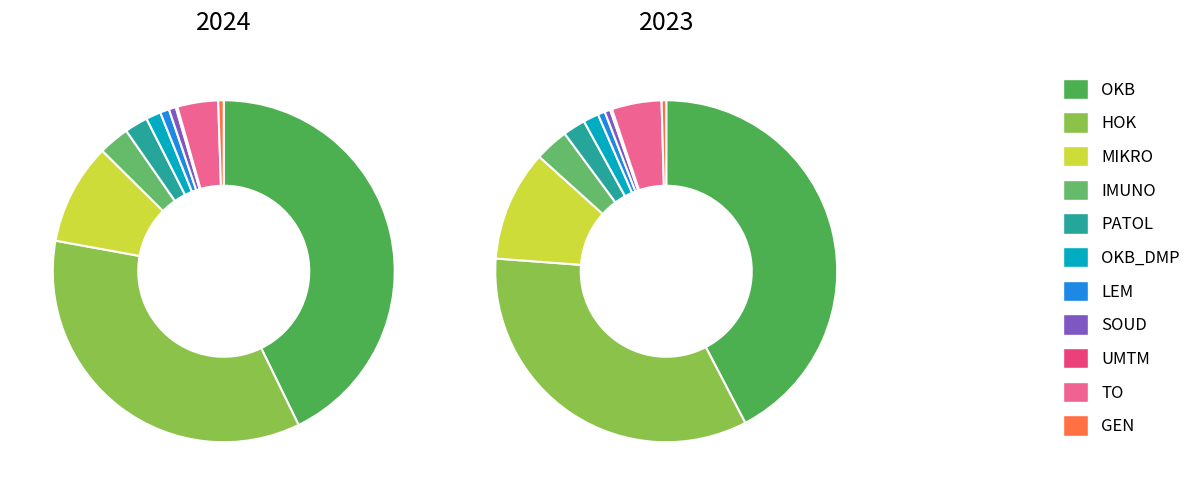

What percentage is the OKB slice, to the nearest percent?

43%